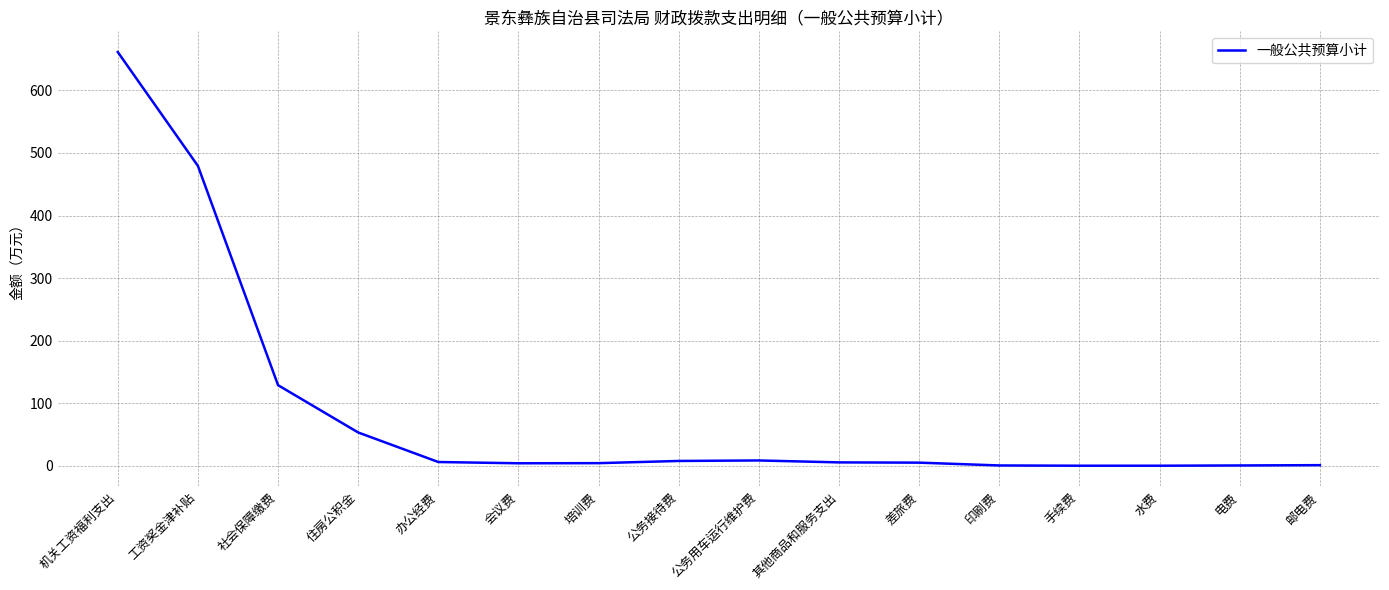

What is the minimum value shown in the chart?

0.1